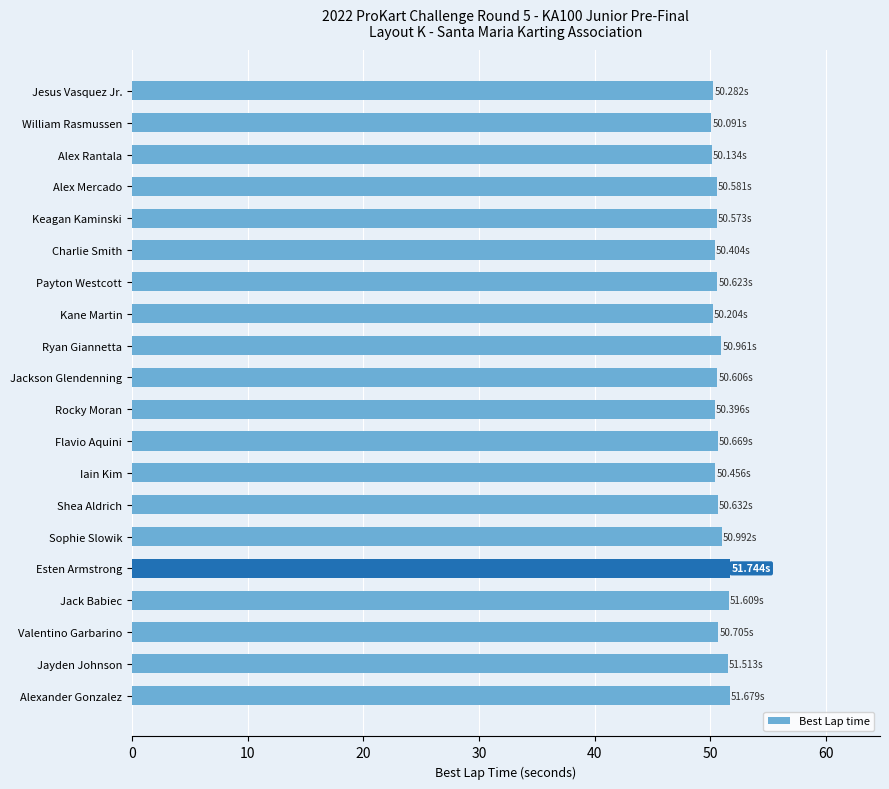

What is the change in value from William Rasmussen to Alexander Gonzalez?

+1.6